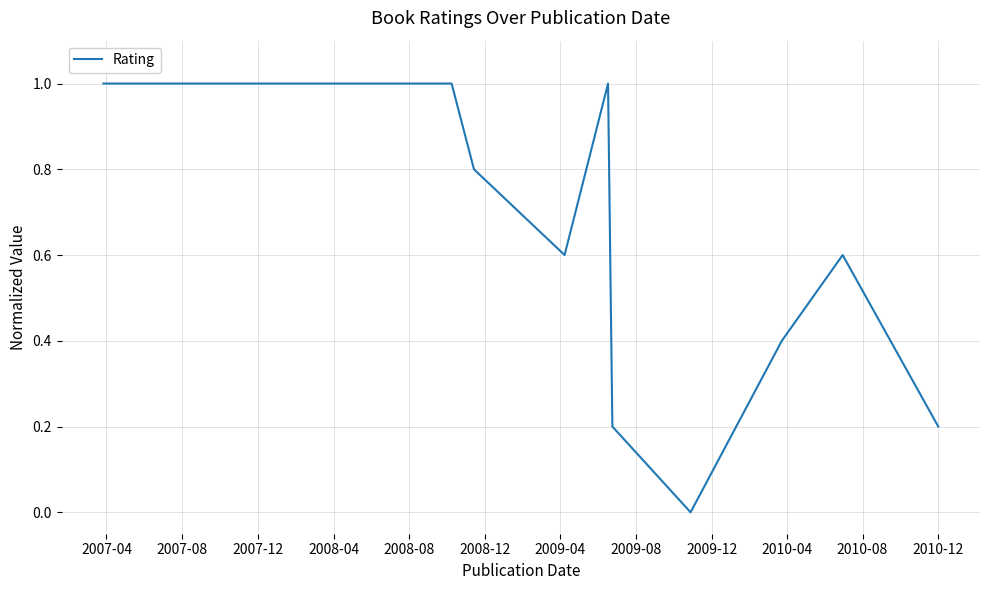

Does the chart display data point markers on the line(s)?

No